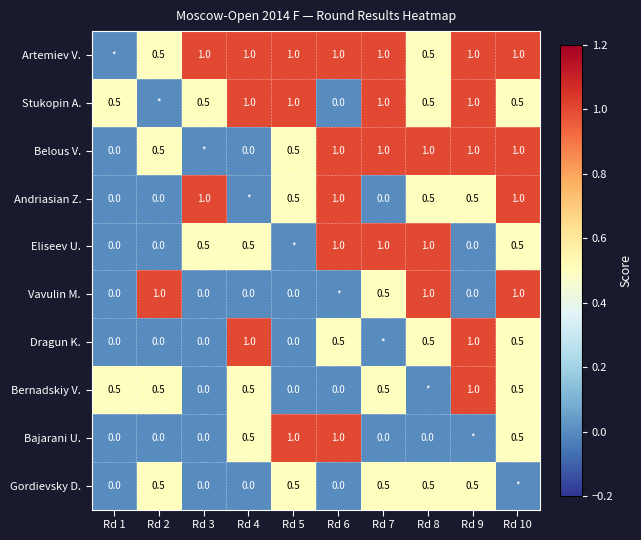

What is the sum of the Bajarani U. values at Rd 6 and Rd 7?

1.0